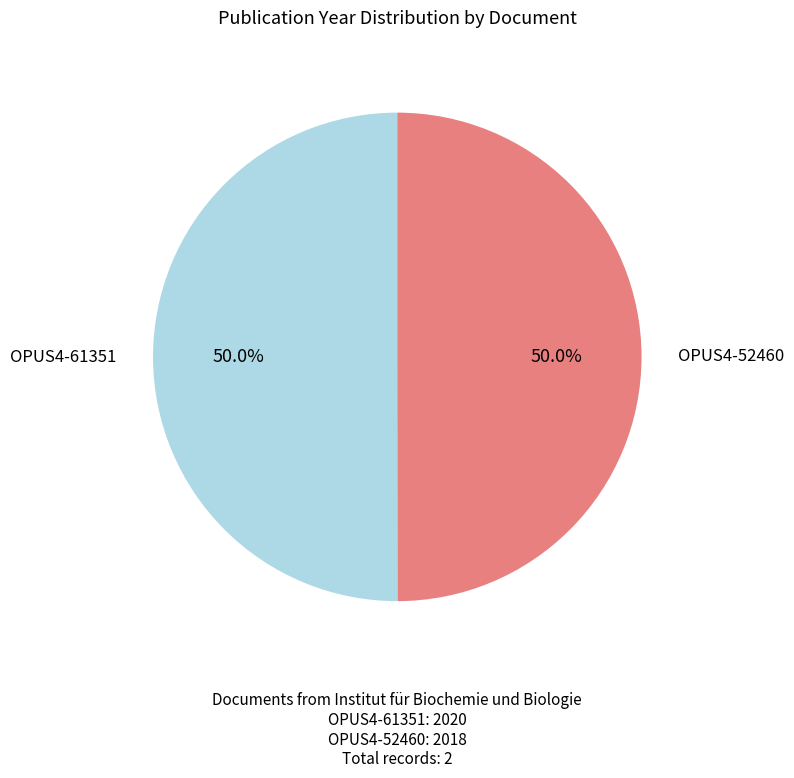

Count the number of slices in the pie.

2